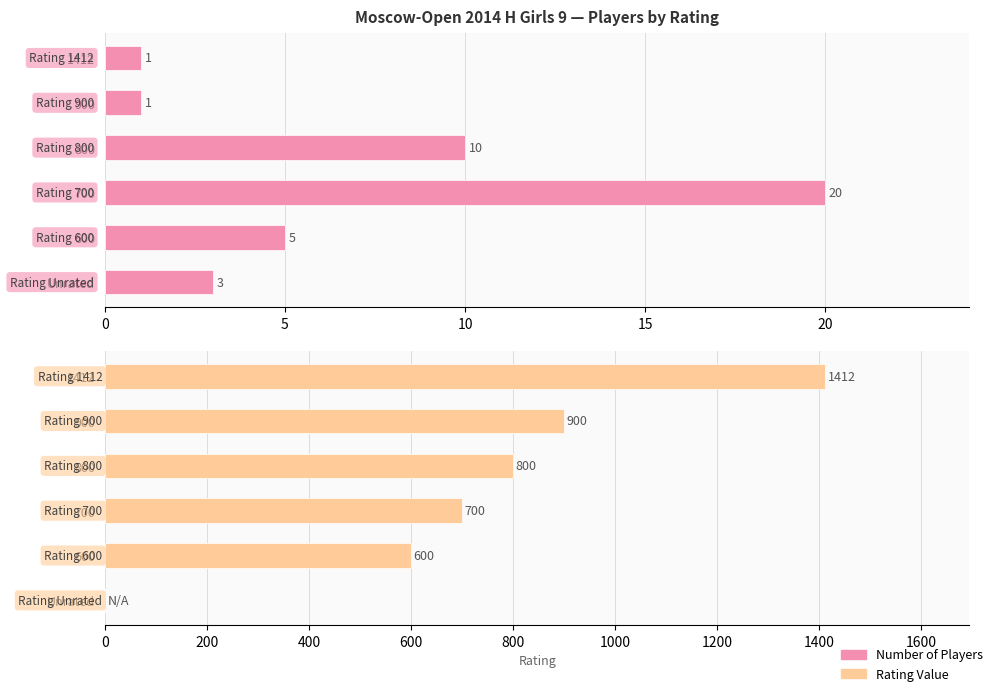

What is the average value of the Rating series?

735